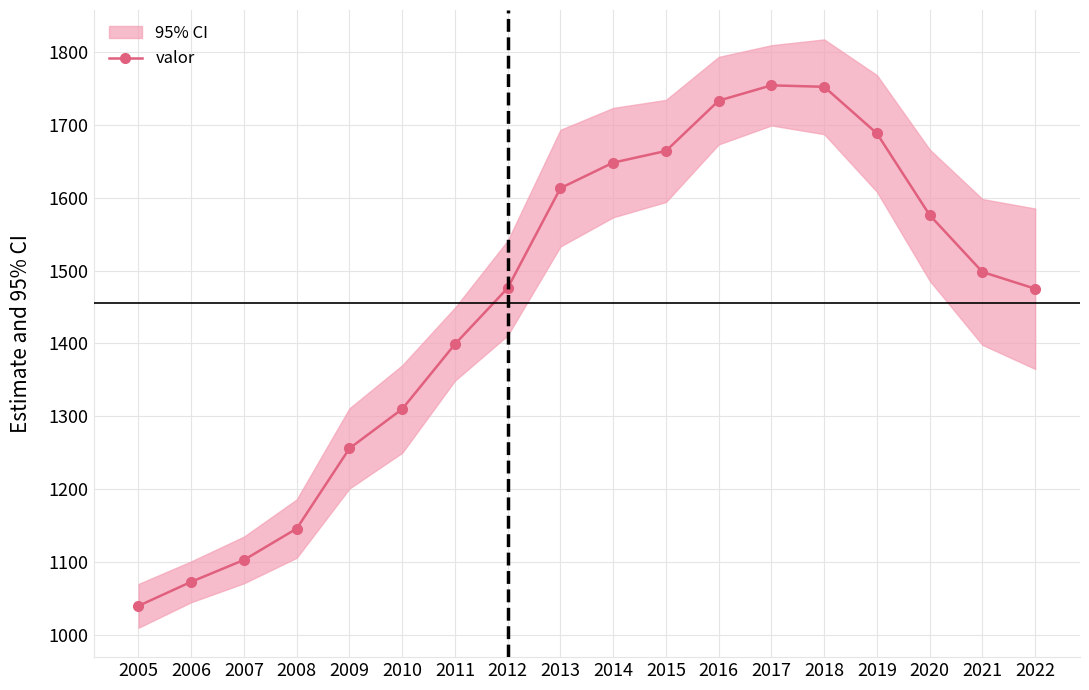

Reading left to right, transcribe all the data shown in this chart.

1040	1073	1103	1146	1256	1310	1399	1476	1613	1648	1664	1733	1754	1752	1688	1576	1498	1475